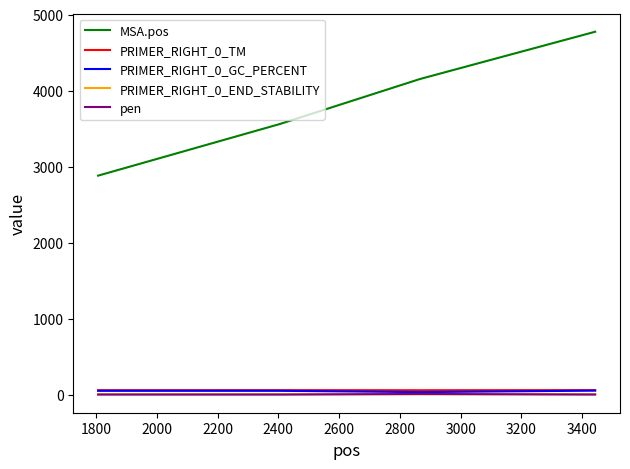

True or false: PRIMER_RIGHT_0_TM and PRIMER_RIGHT_0_END_STABILITY cross at least once.

False